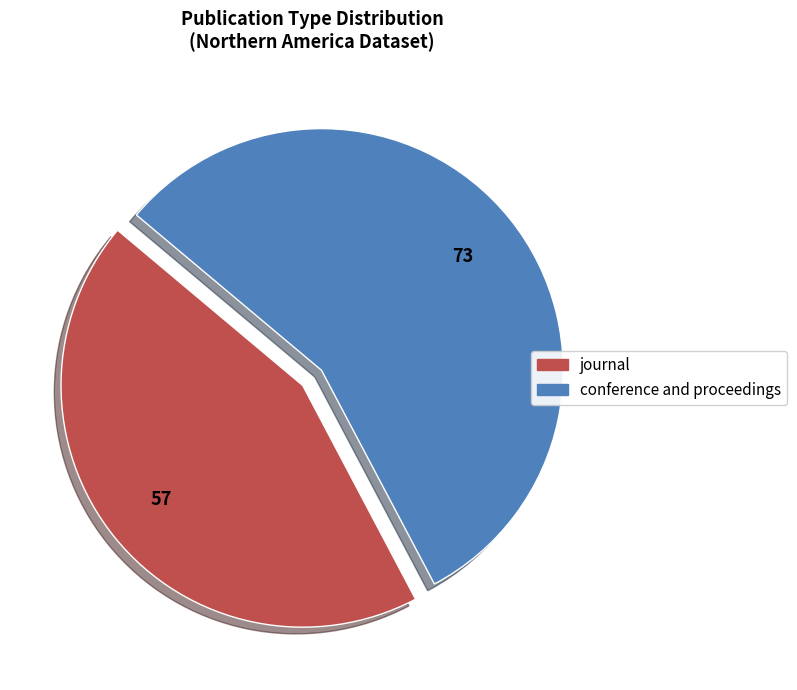

Is journal the majority of the pie?

No